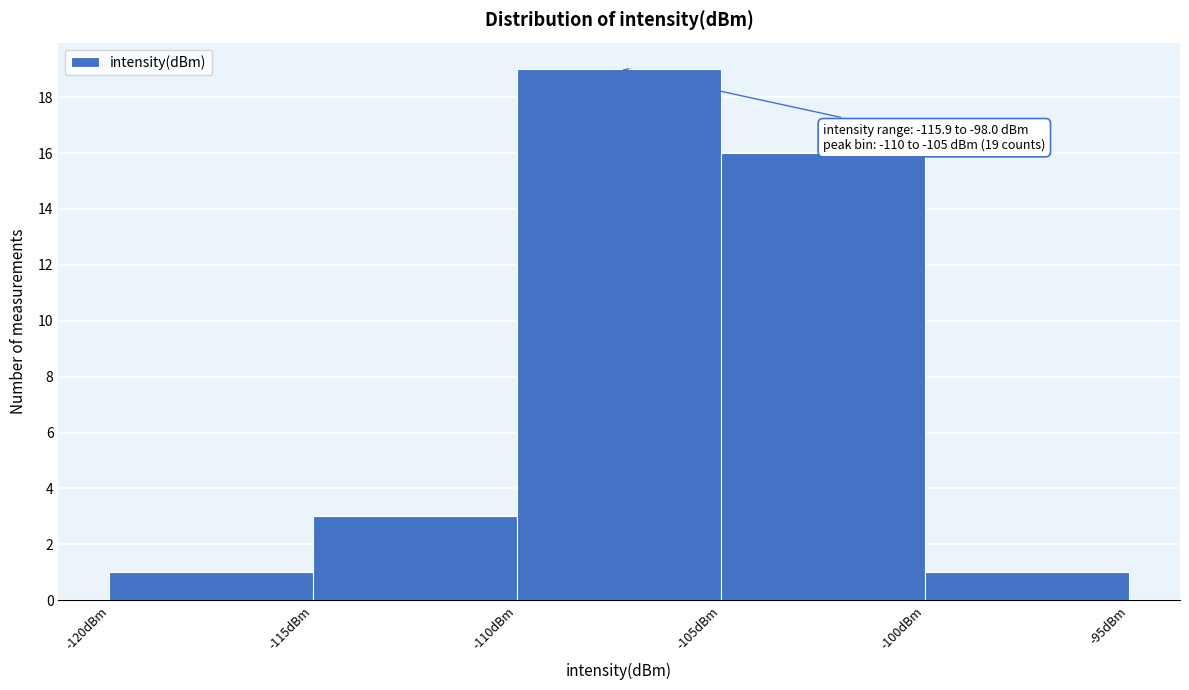

Over which range of the x-axis is the bar tallest?

-110 to -105